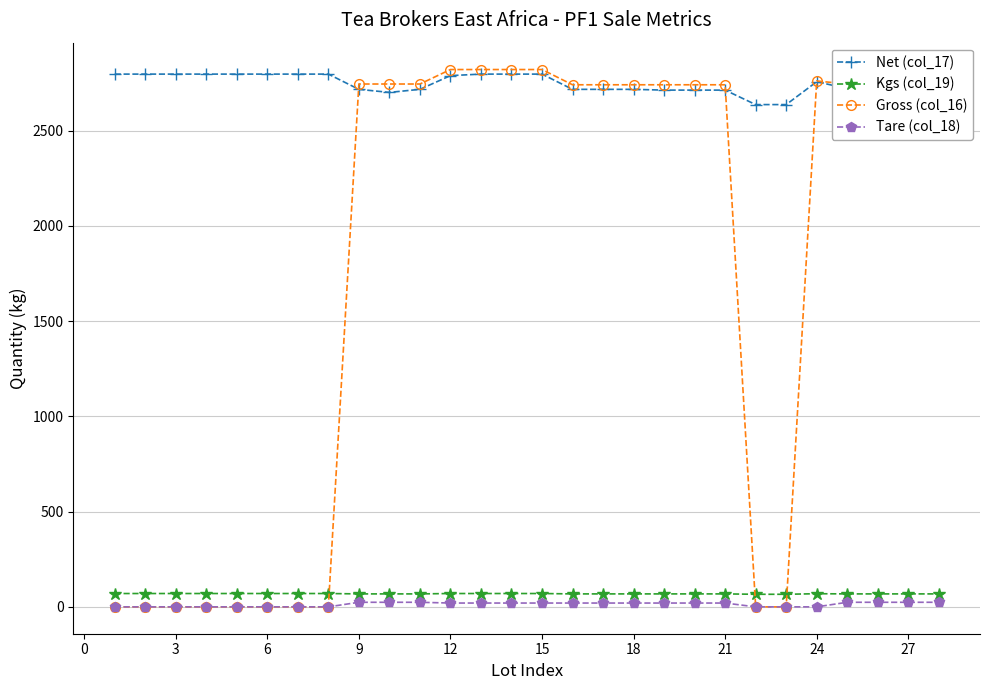

What is the maximum value shown in the chart?

2820